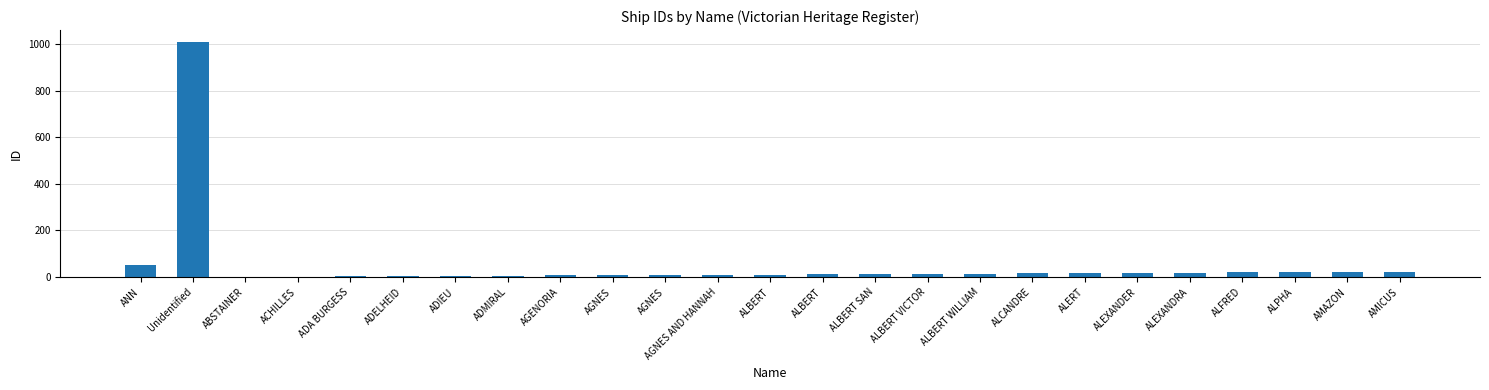

Reading left to right, transcribe all the data shown in this chart.

ANN=51	Unidentified=1009	ABSTAINER=1	ACHILLES=2	ADA BURGESS=3	ADELHEID=4	ADIEU=5	ADMIRAL=6	AGENORIA=7	AGNES=8	AGNES=9	AGNES AND HANNAH=10	ALBERT=11	ALBERT=12	ALBERT SAN=13	ALBERT VICTOR=14	ALBERT WILLIAM=15	ALCANDRE=16	ALERT=17	ALEXANDER=18	ALEXANDRA=19	ALFRED=20	ALPHA=22	AMAZON=23	AMICUS=24